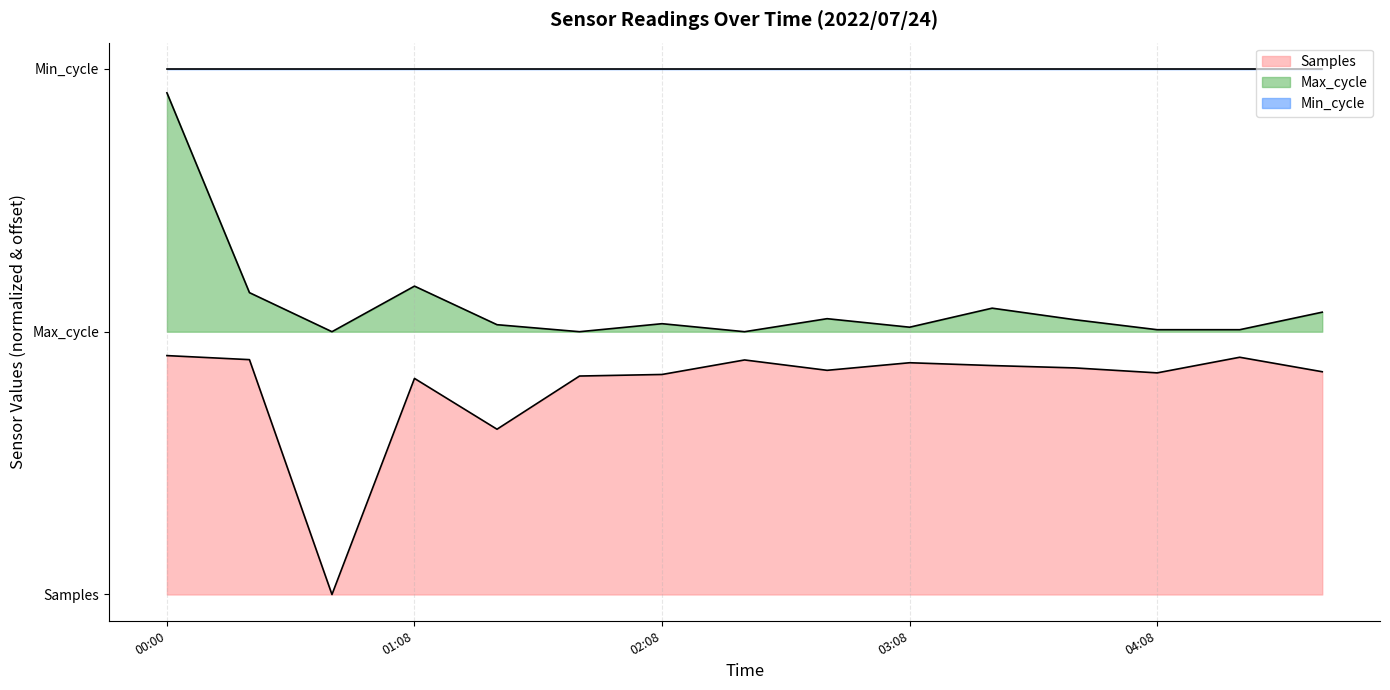

What is the minimum value for Max_cycle?

22000.0